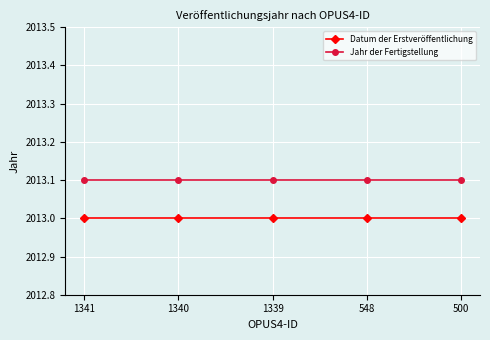

What is the average value of the Jahr der Fertigstellung series?

2013.1